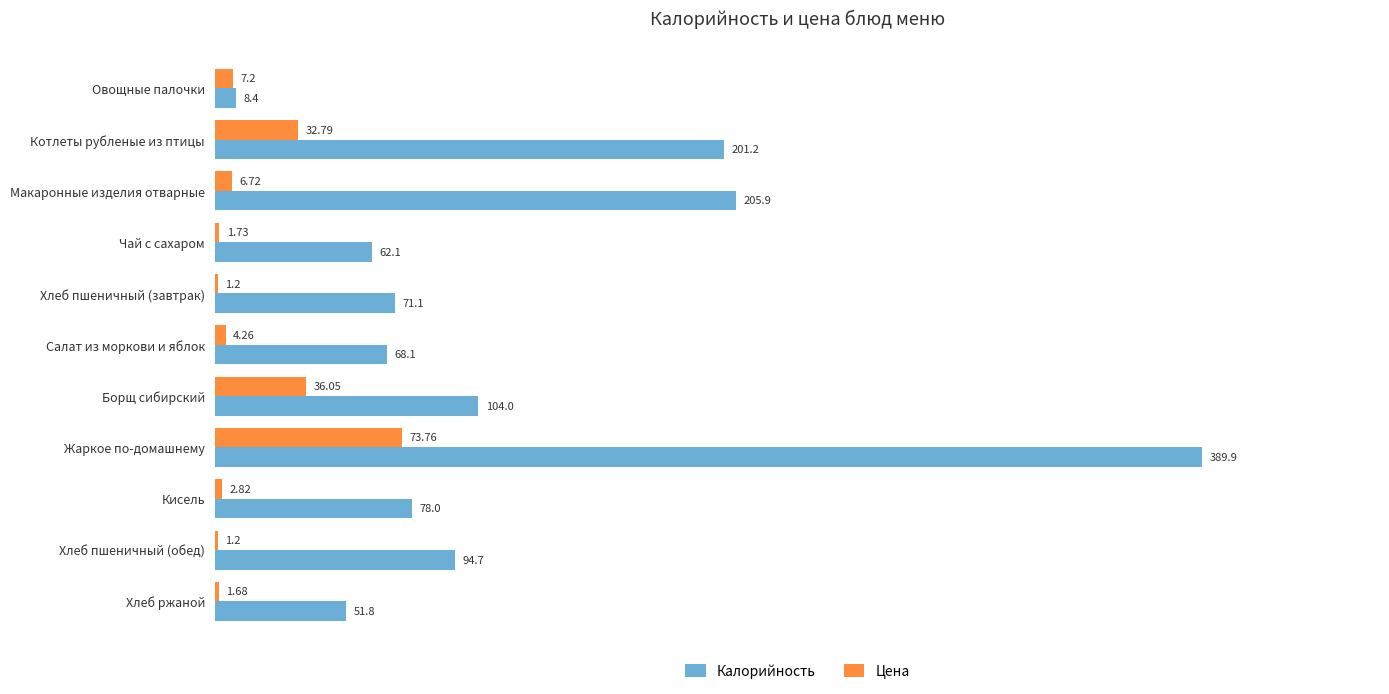

What are all the series names shown in the legend?

Калорийность, Цена